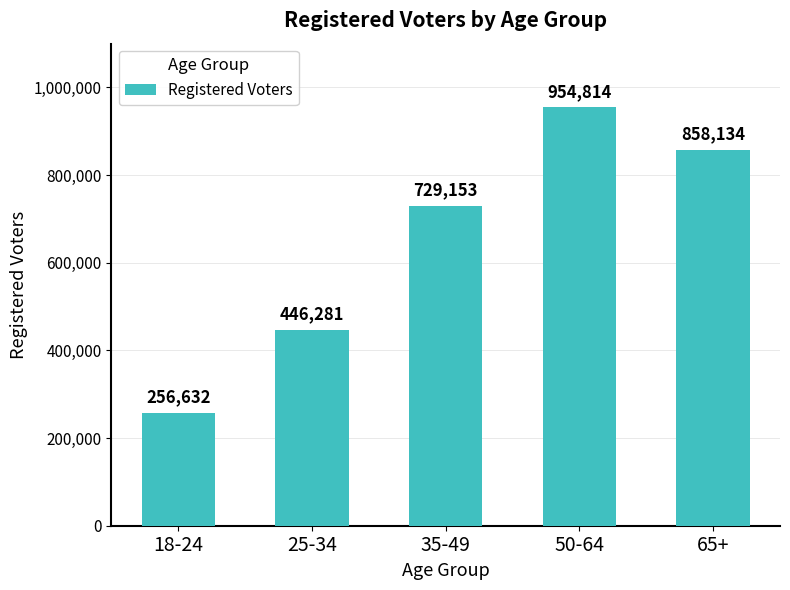

Is it true that the value at 18-24 is 256632?

True